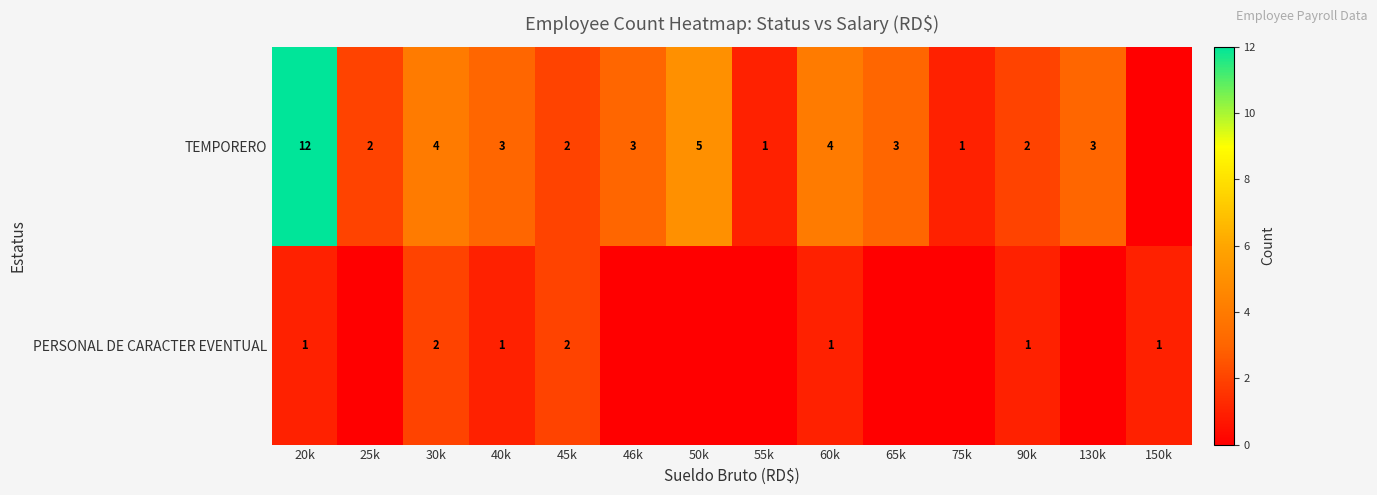

Which label corresponds to the smallest value in the chart?

150k